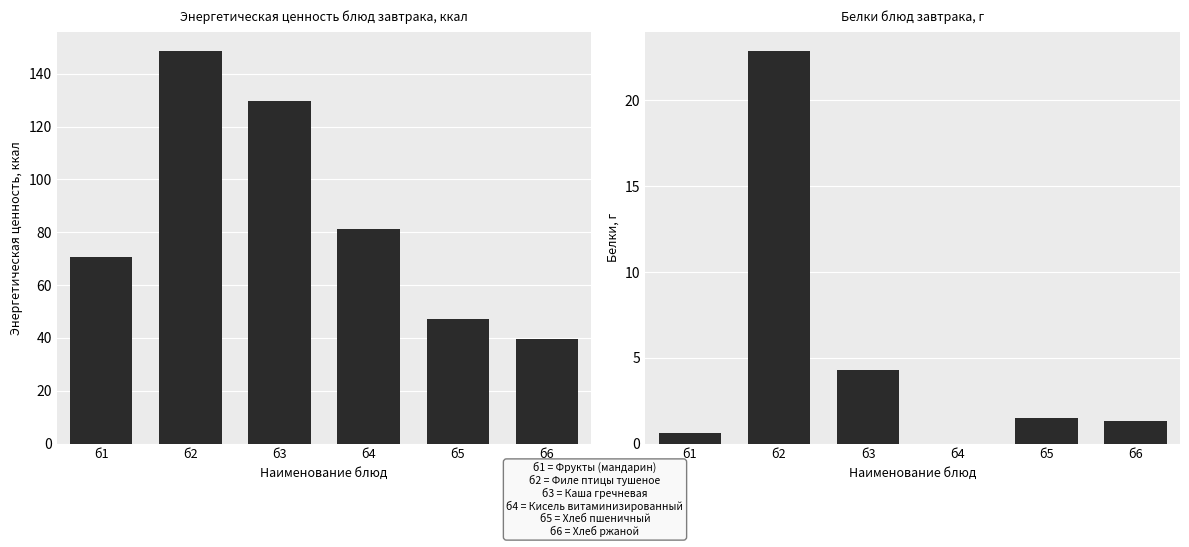

Reading right to left, extract all data points from this chart.

Энергетическая ценность, ккал: 39.6	47.0	81.3	129.5	148.5	70.5
Белки, г: 1.3	1.5	0.0	4.3	22.9	0.6